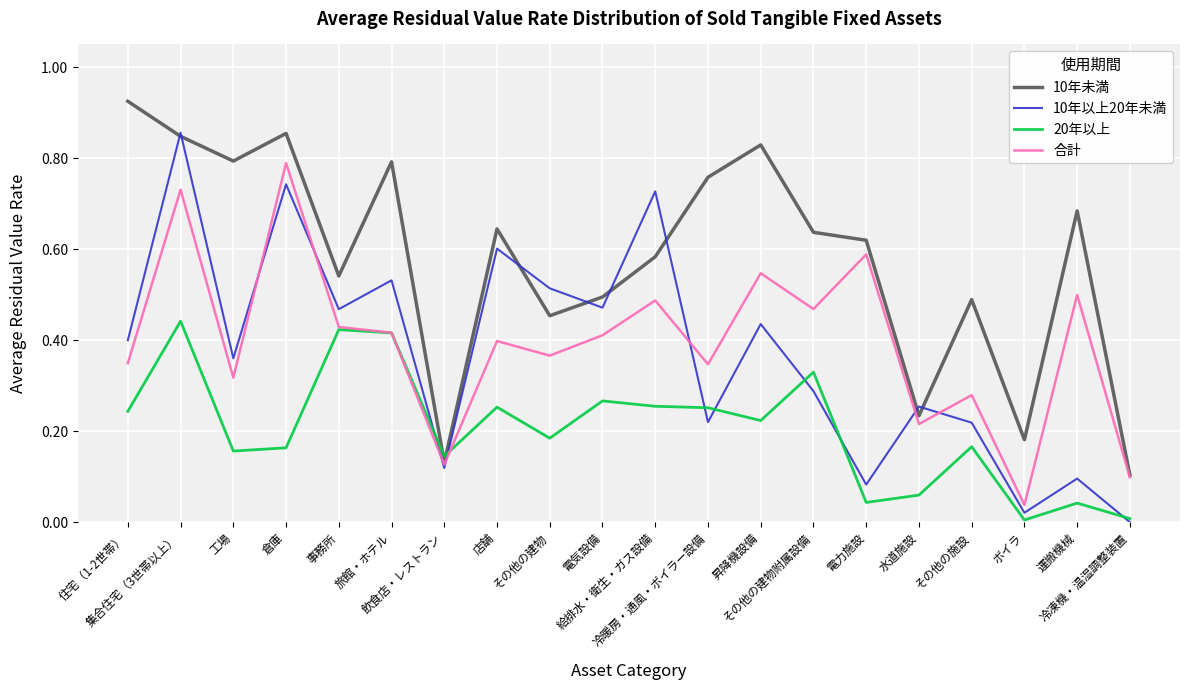

Rank the series by their maximum value, from highest to lowest.

10年未満, 10年以上20年未満, 合計, 20年以上